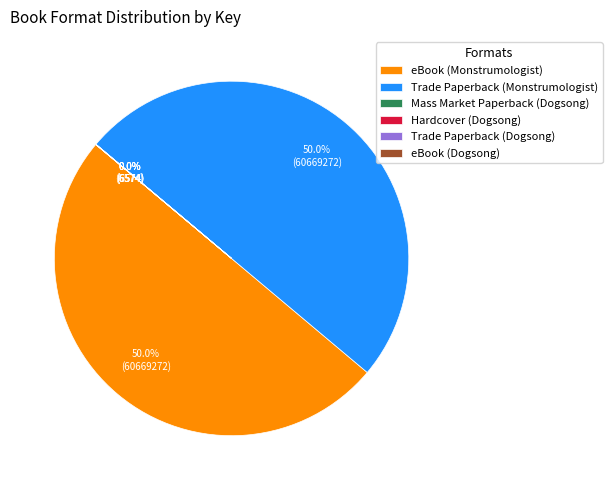

What is the total percentage of Trade Paperback (Monstrumologist) and eBook (Monstrumologist)?

100.0%